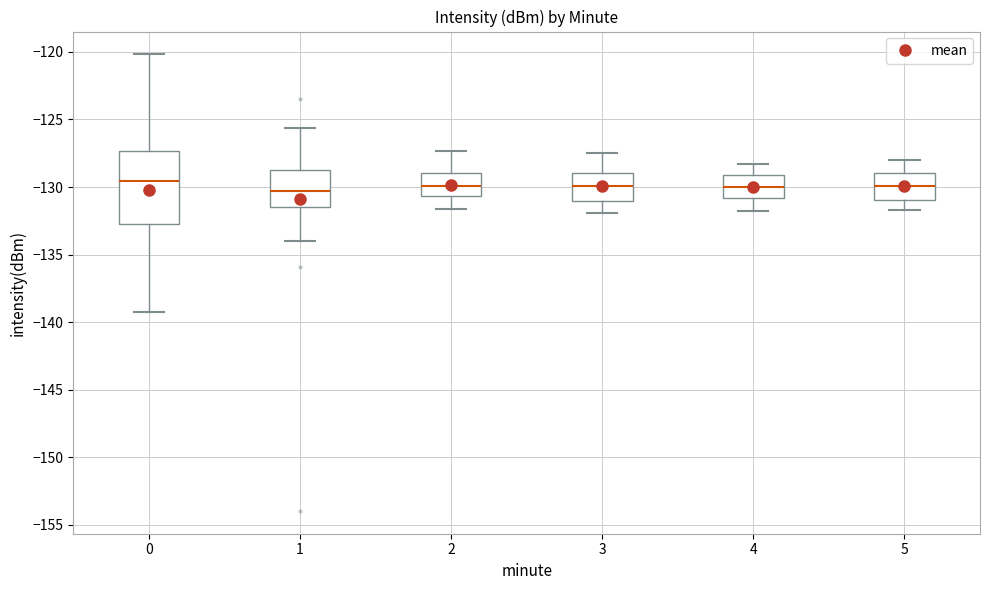

Reading left to right, read every box against the y-axis: the position of its median line, the range the box covers, and the ends of its whiskers. The values are not printed on the chart, so give them approximately, as read against the axis.

0: median -129.5, box -133.0 to -127.5, whiskers -139.0 to -120.0
1: median -130.5, box -131.5 to -128.5, whiskers -134.0 to -125.5
2: median -130.0, box -130.5 to -129.0, whiskers -131.5 to -127.5
3: median -130.0, box -131.0 to -129.0, whiskers -132.0 to -127.5
4: median -130.0, box -131.0 to -129.0, whiskers -132.0 to -128.5
5: median -130.0, box -131.0 to -129.0, whiskers -131.5 to -128.0